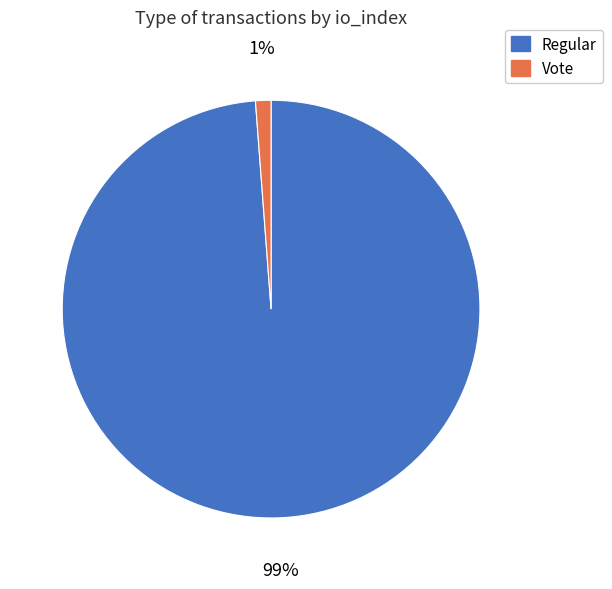

How many segments does this pie chart have?

2